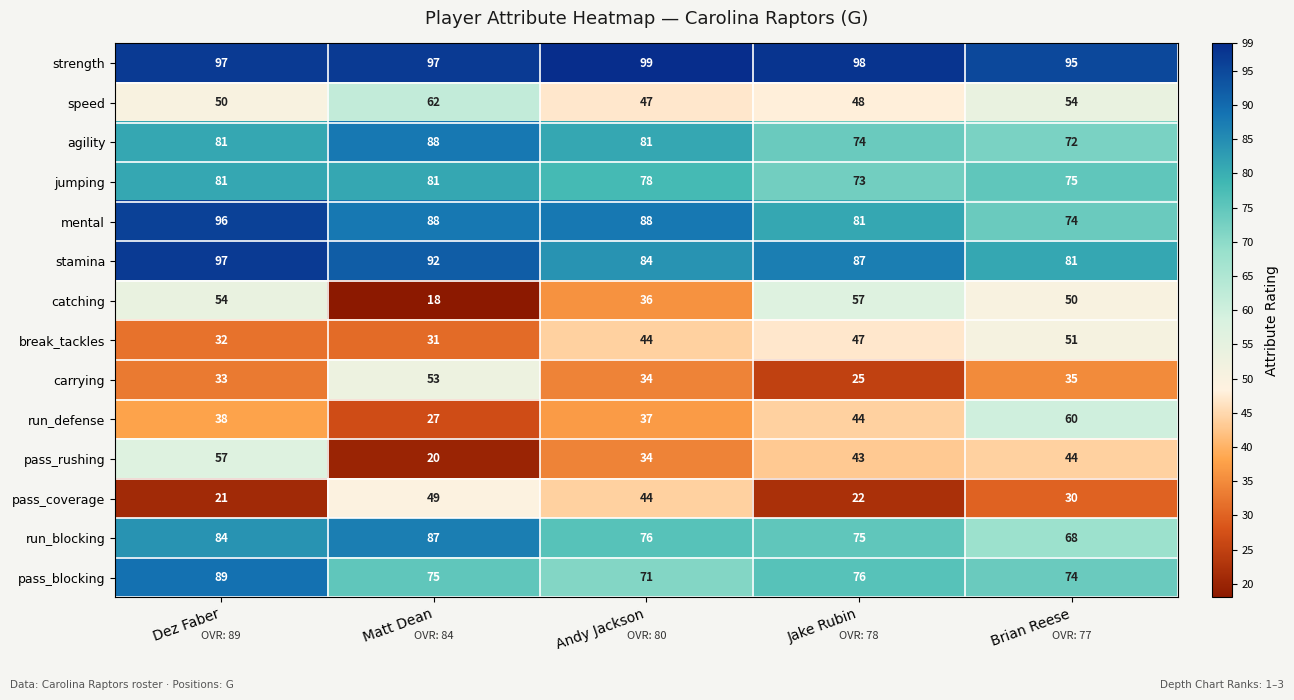

What is the sum of the pass_coverage values at Andy Jackson and Matt Dean?

93